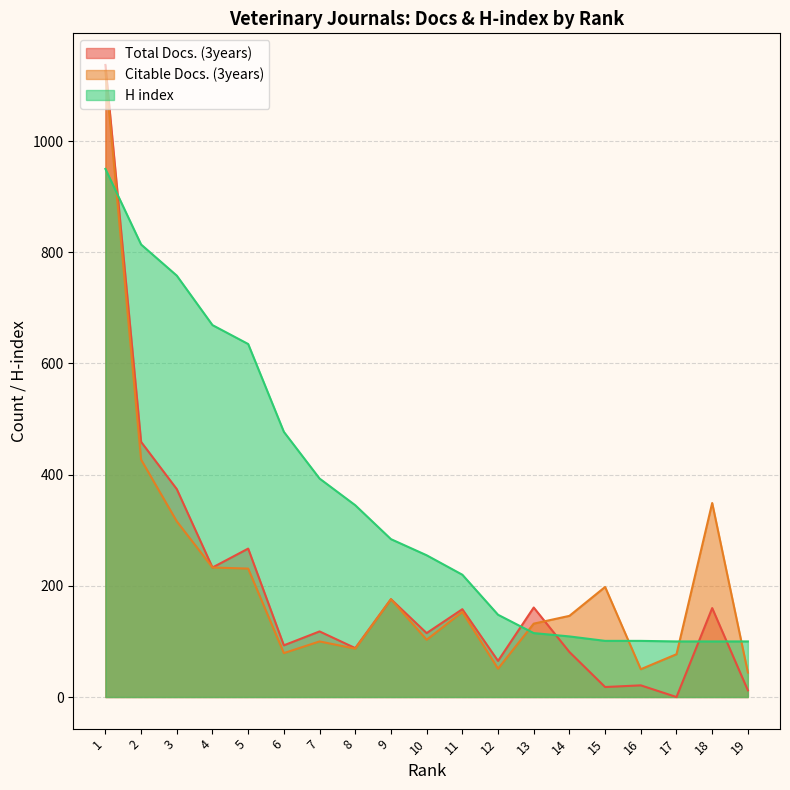

How many values in the H index series exceed 255?

9